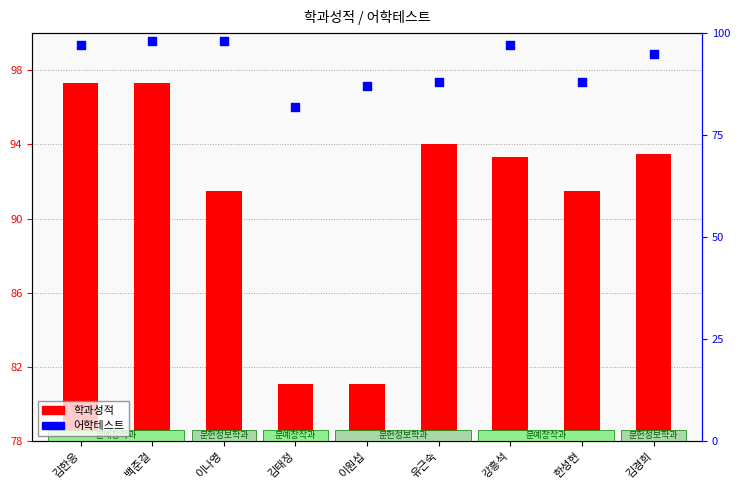

Which series contains the highest Y value?

어학테스트